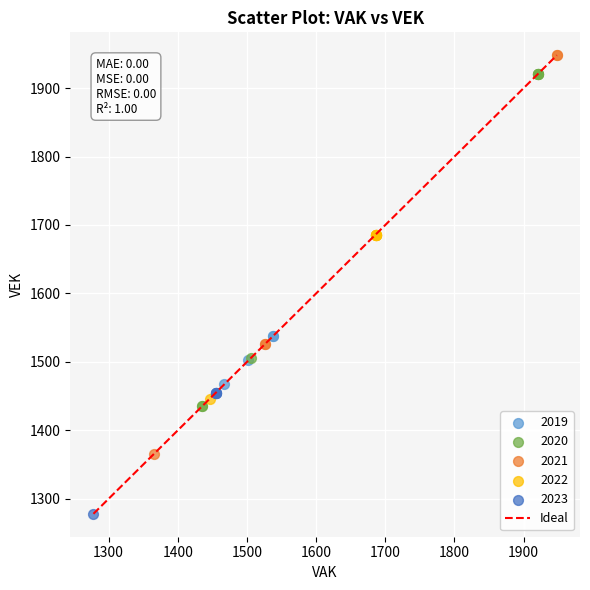

Which series reaches the minimum Y coordinate?

2023